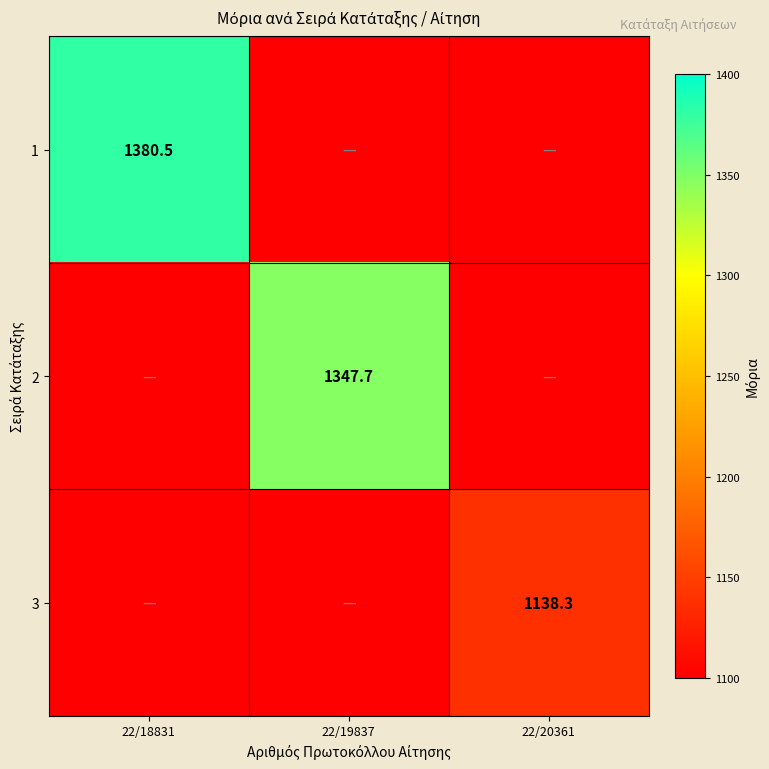

Is it true that 3 equals 1972.9 at 22/20361?

False